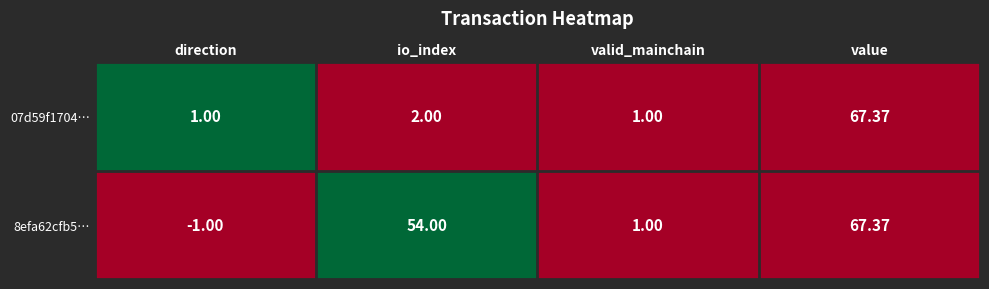

Which series has the largest range (max minus min)?

8efa62cfb5…